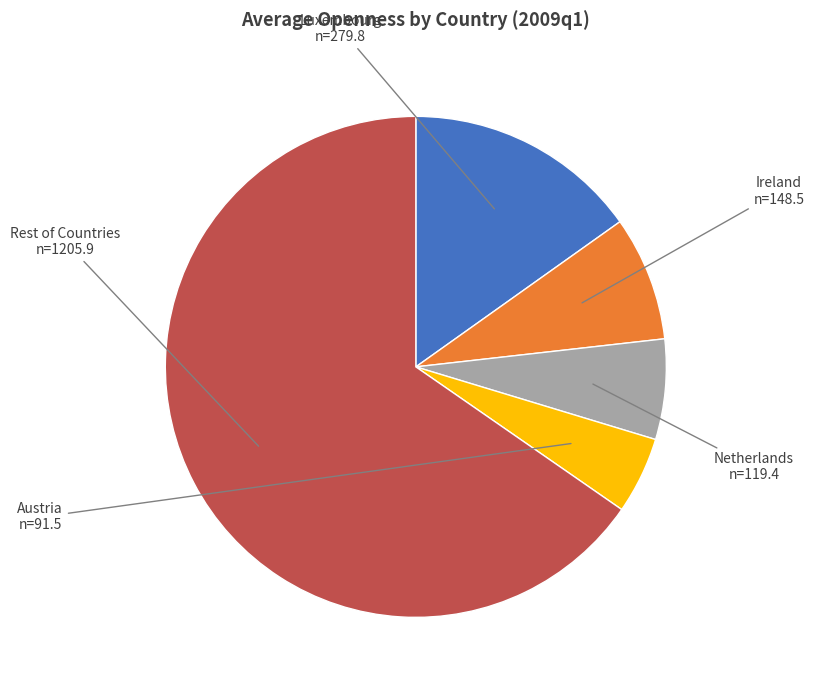

Does any single category account for the majority?

Yes